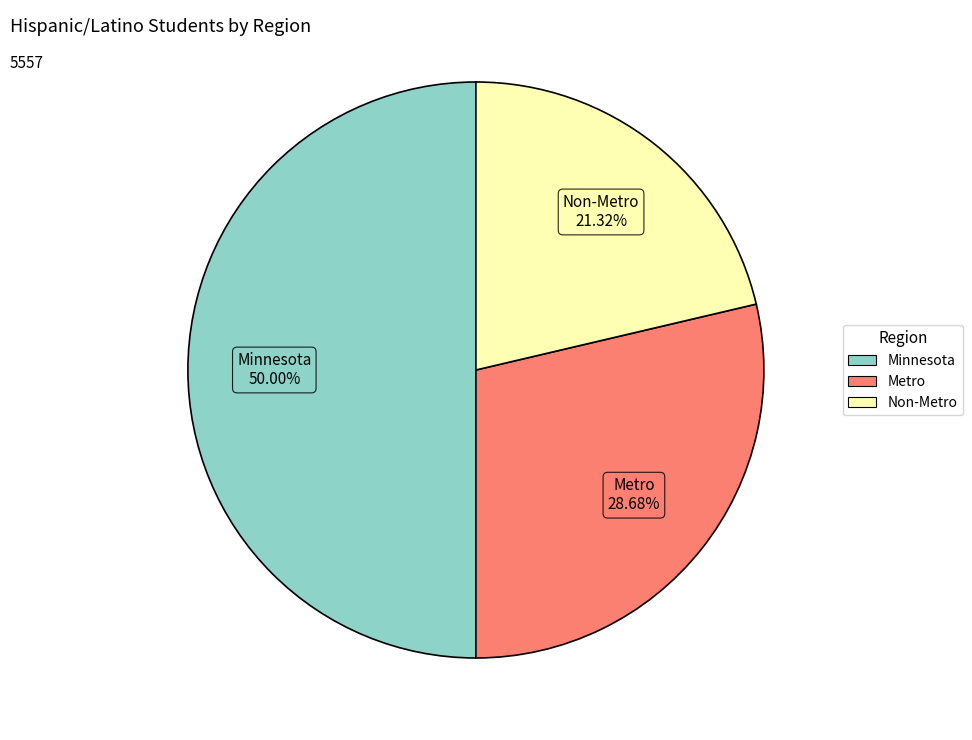

Is Non-Metro the majority of the pie?

No